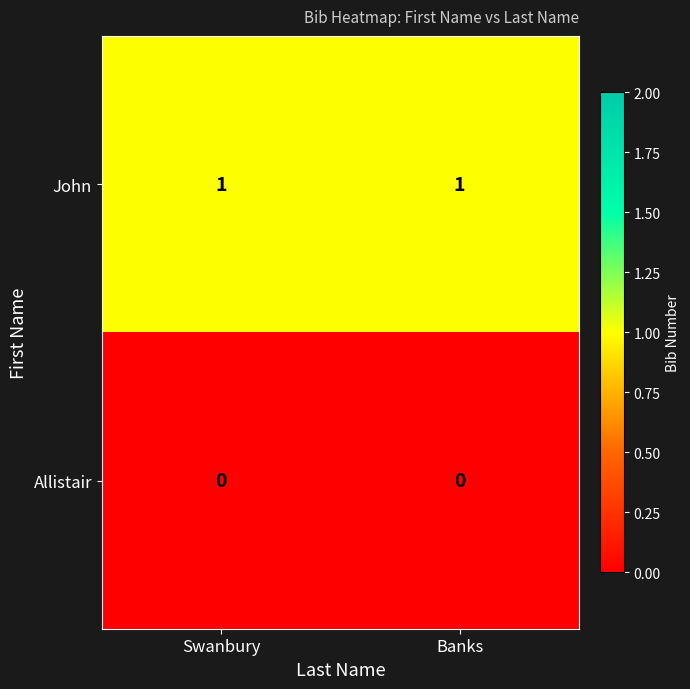

List the series in order of their peak value, highest first.

John, Allistair